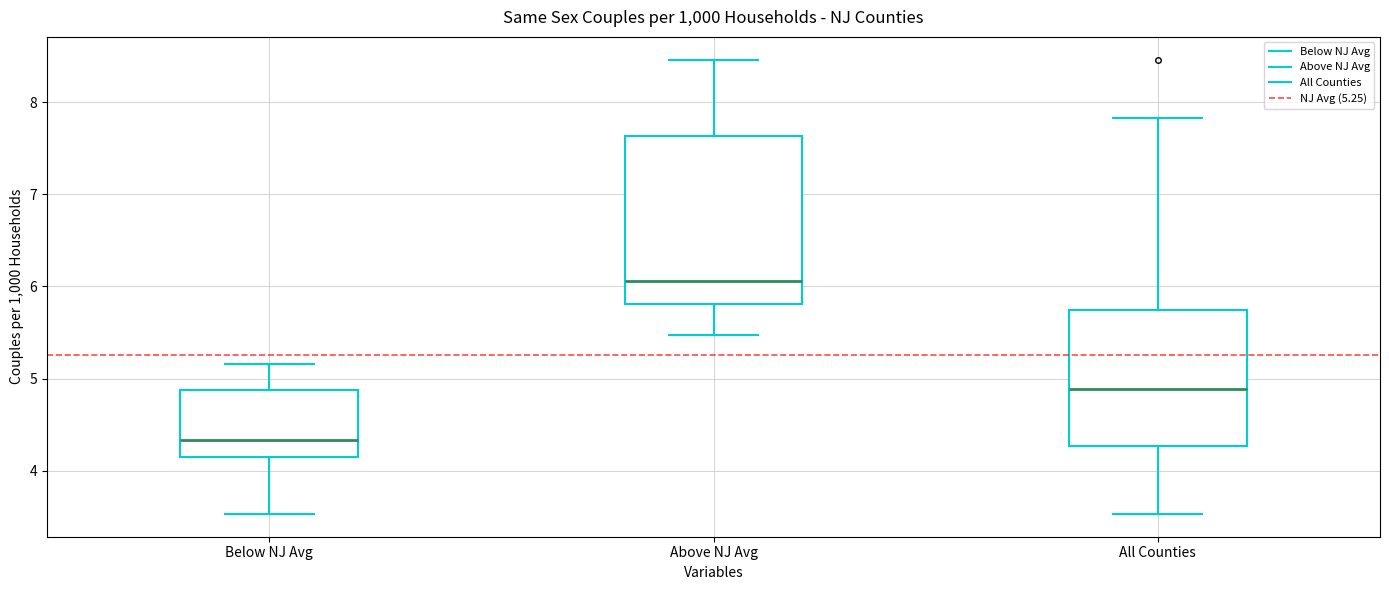

Reading left to right, read every box against the y-axis: the position of its median line, the range the box covers, and the ends of its whiskers. The values are not printed on the chart, so give them approximately, as read against the axis.

Below NJ Avg: median 4.3, box 4.2 to 4.9, whiskers 3.5 to 5.2
Above NJ Avg: median 6.1, box 5.8 to 7.6, whiskers 5.5 to 8.5
All Counties: median 4.9, box 4.3 to 5.7, whiskers 3.5 to 7.8